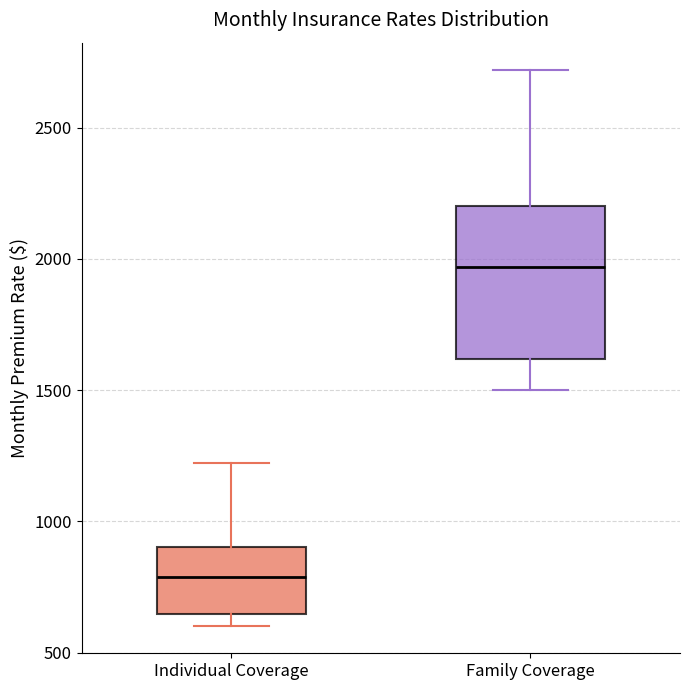

Where does the median line of the box for Family Coverage sit on the y-axis? The values are not printed on the chart, so give them approximately, as read against the axis.

1950